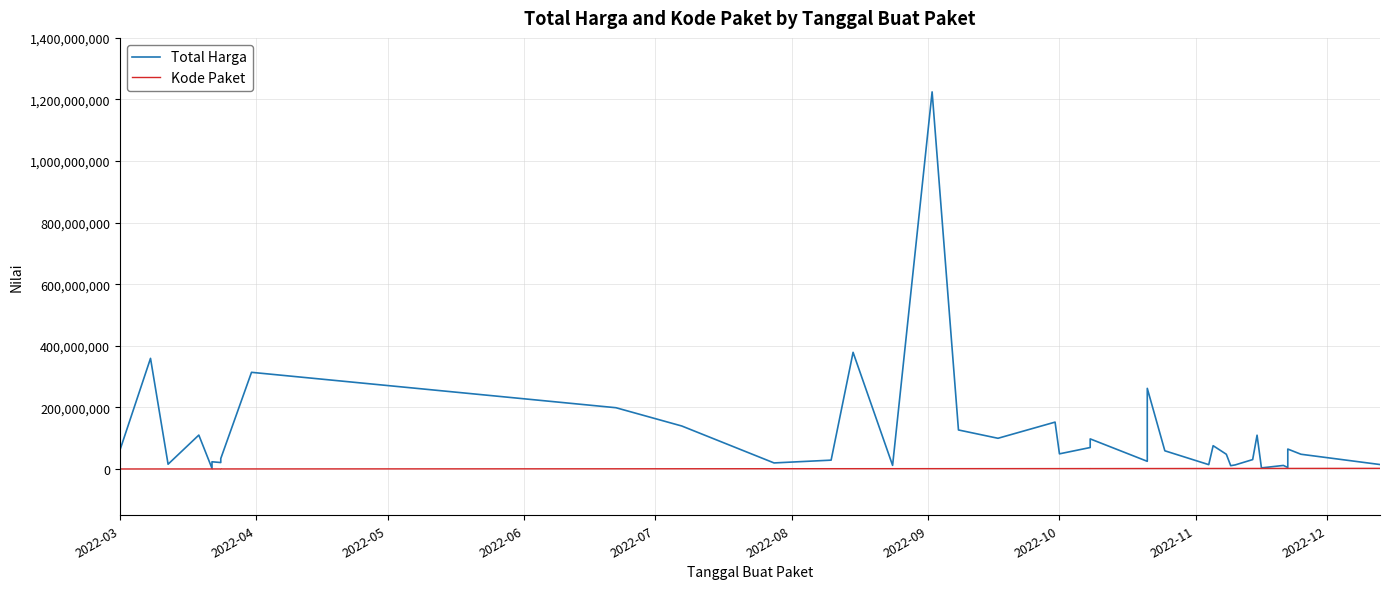

What is the difference between the maximum and minimum values in the Kode Paket series?

1968125